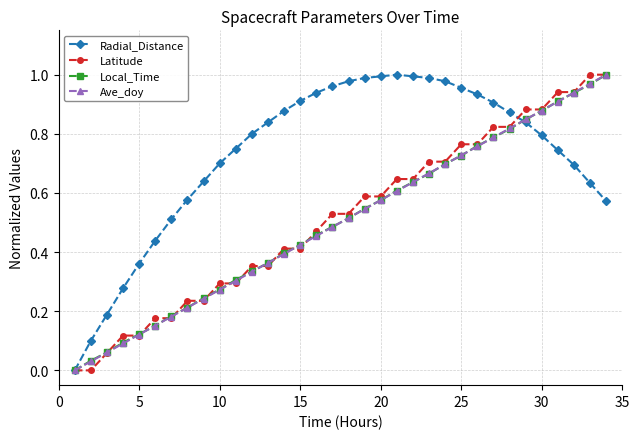

True or false: Local_Time has more than 2 points higher than both neighbors.

False